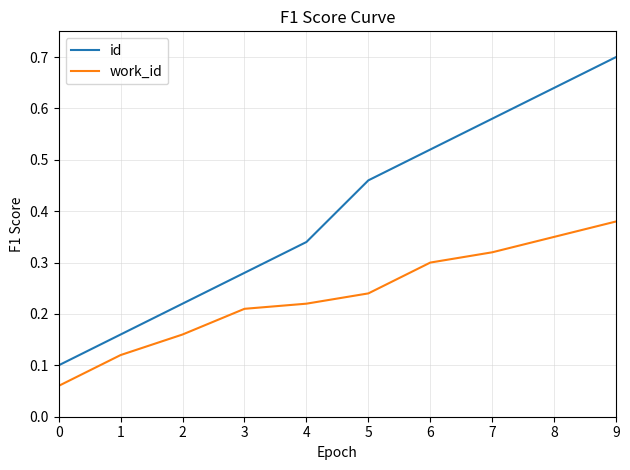

At which label does work_id reach its peak?

9